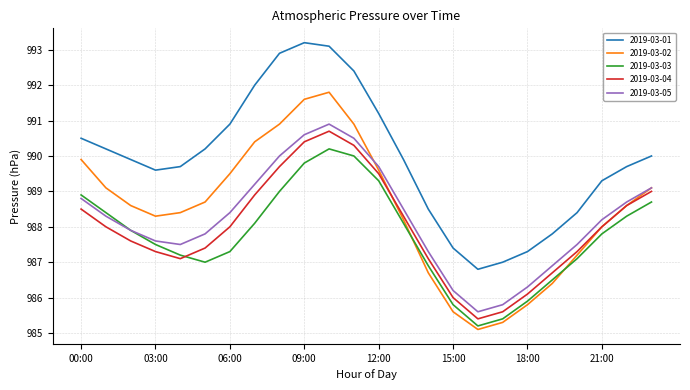

In 2019-03-05, how many points are higher than both neighbors (excluding endpoints)?

1